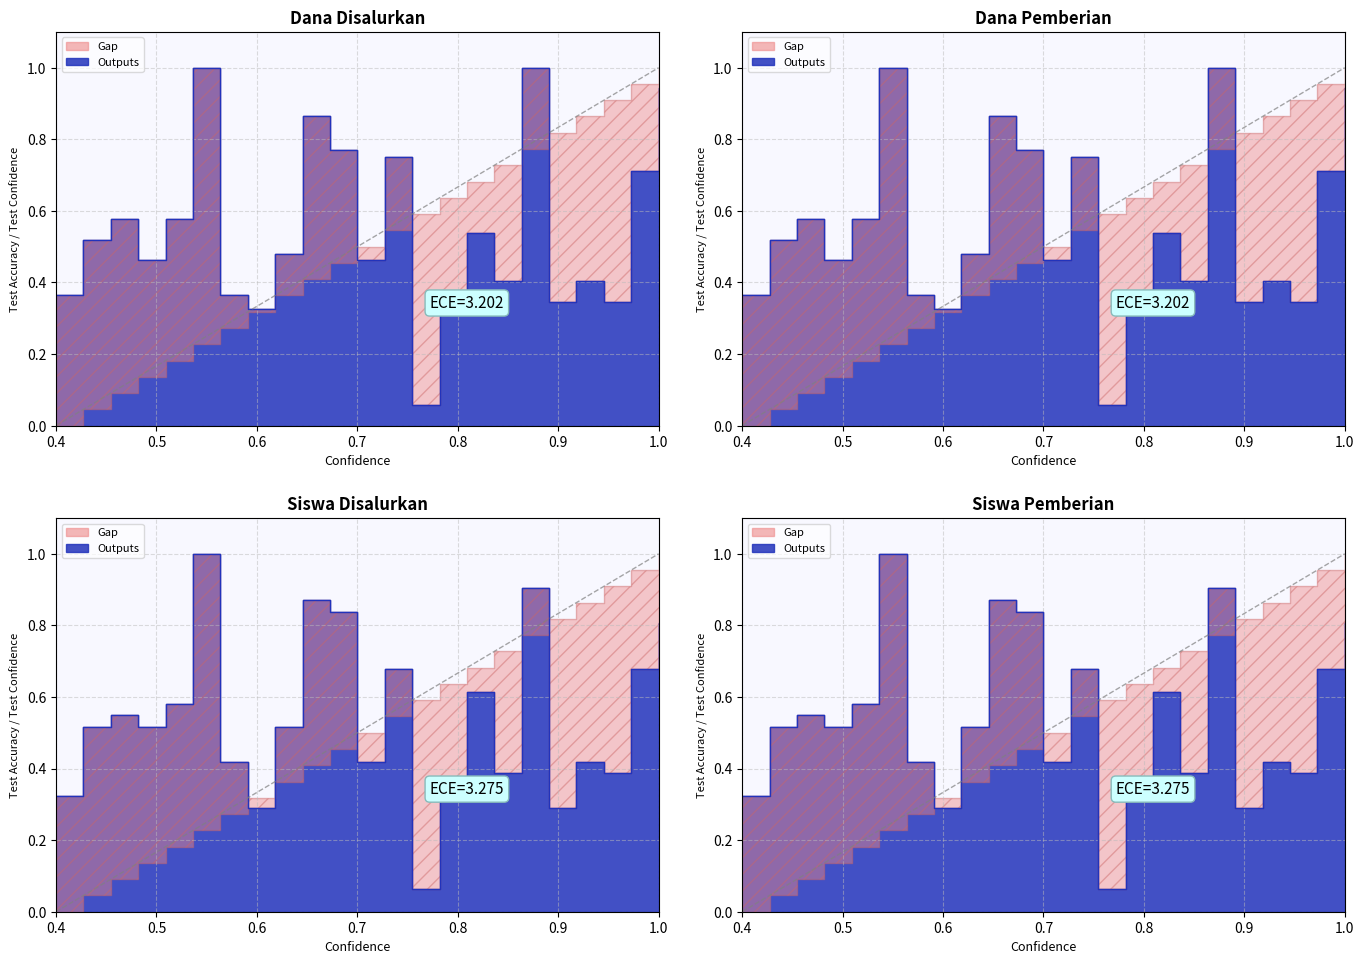

True or false: Dana Disalurkan and Dana Pemberian intersect in this chart.

False